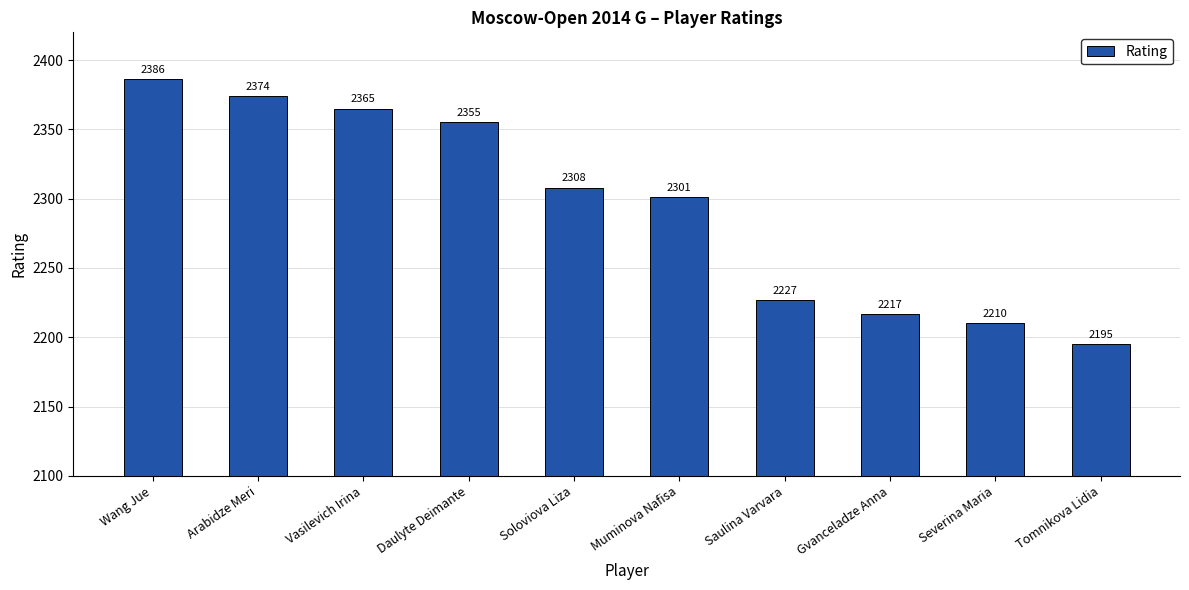

What is the difference between the values at Tomnikova Lidia and Severina Maria?

15